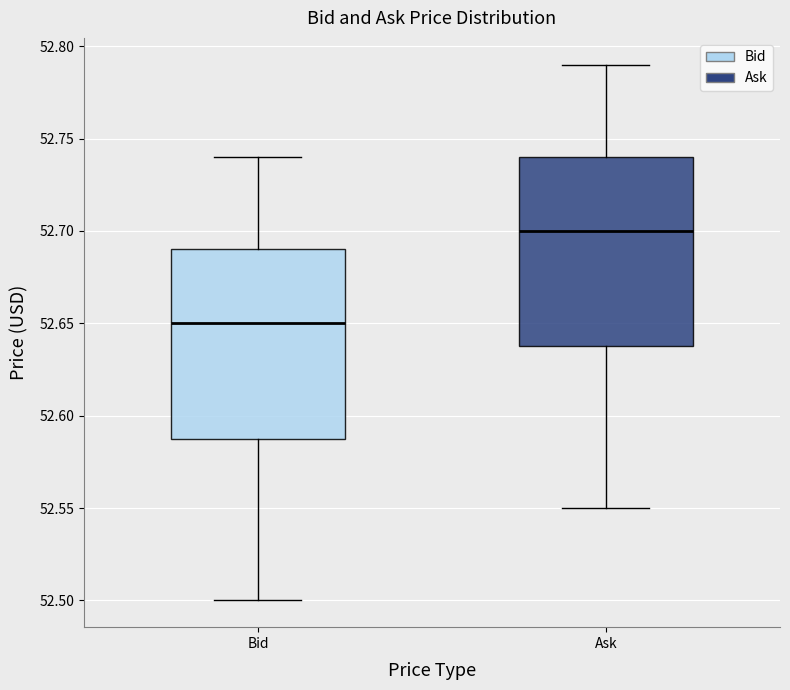

Where does the lower whisker of the box for Bid end on the y-axis? The values are not printed on the chart, so give them approximately, as read against the axis.

52.50